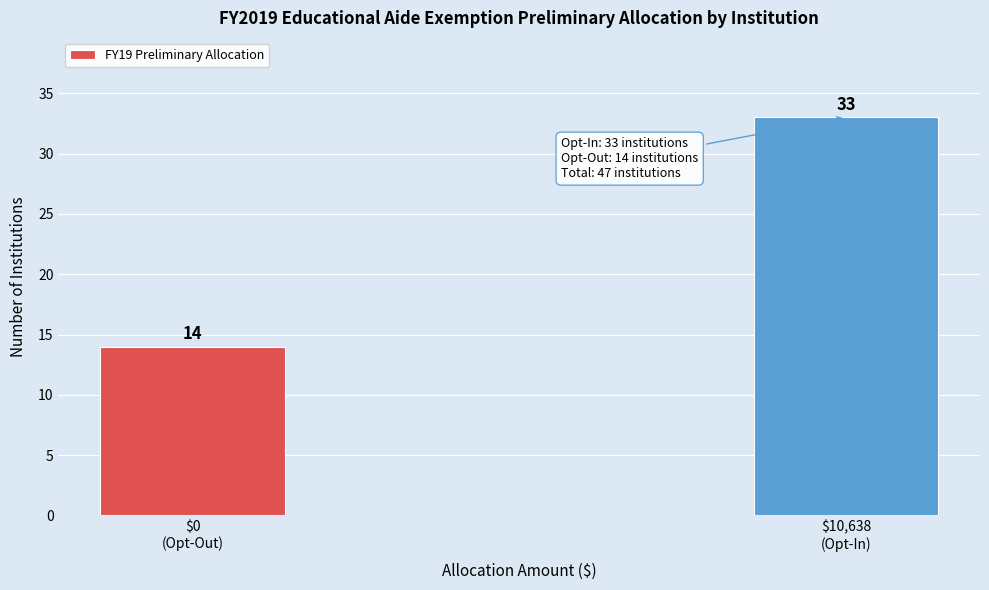

Reading left to right, transcribe all the data shown in this chart.

14	33